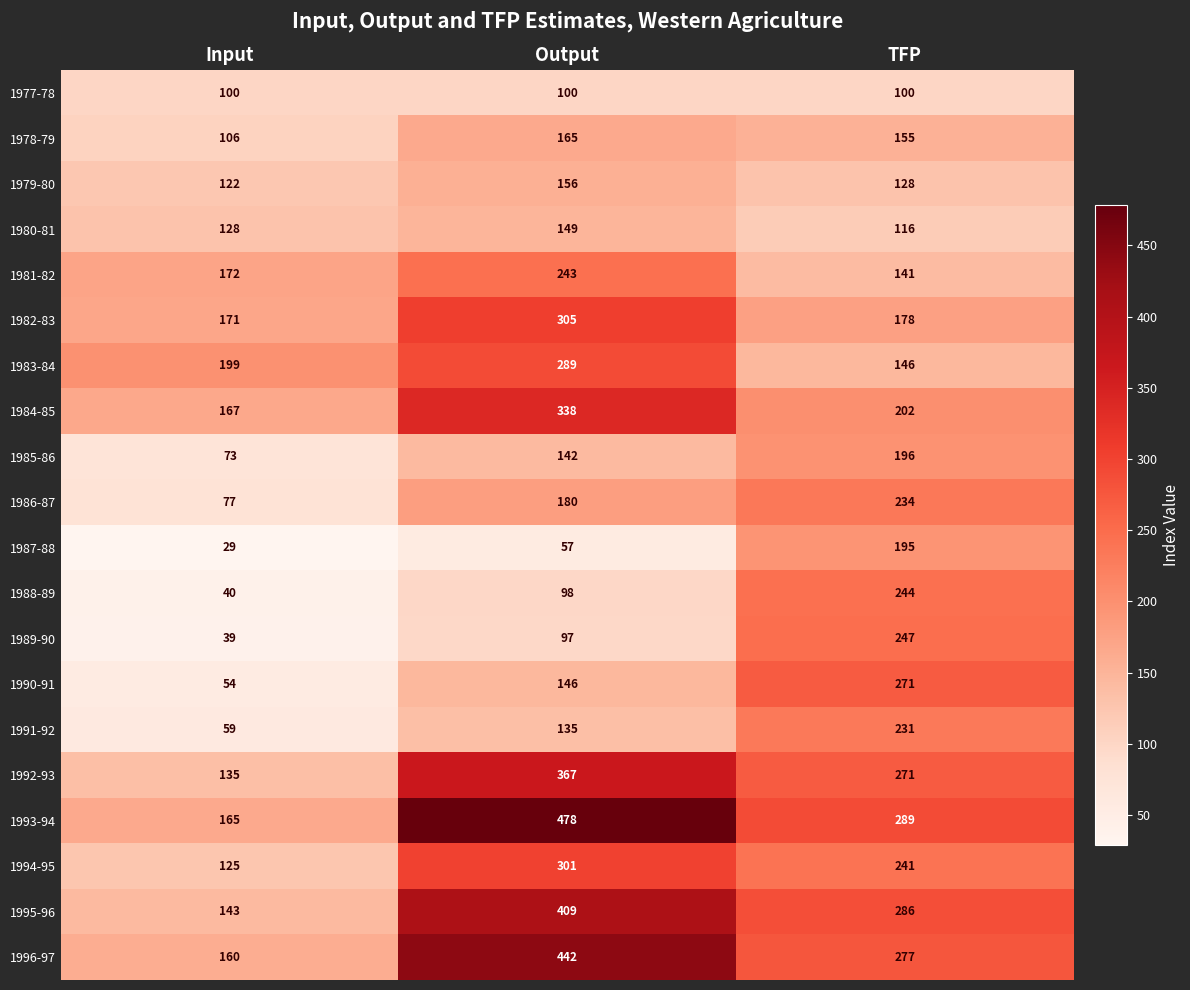

Between Input and Output, which series saw the biggest shift?

1993-94